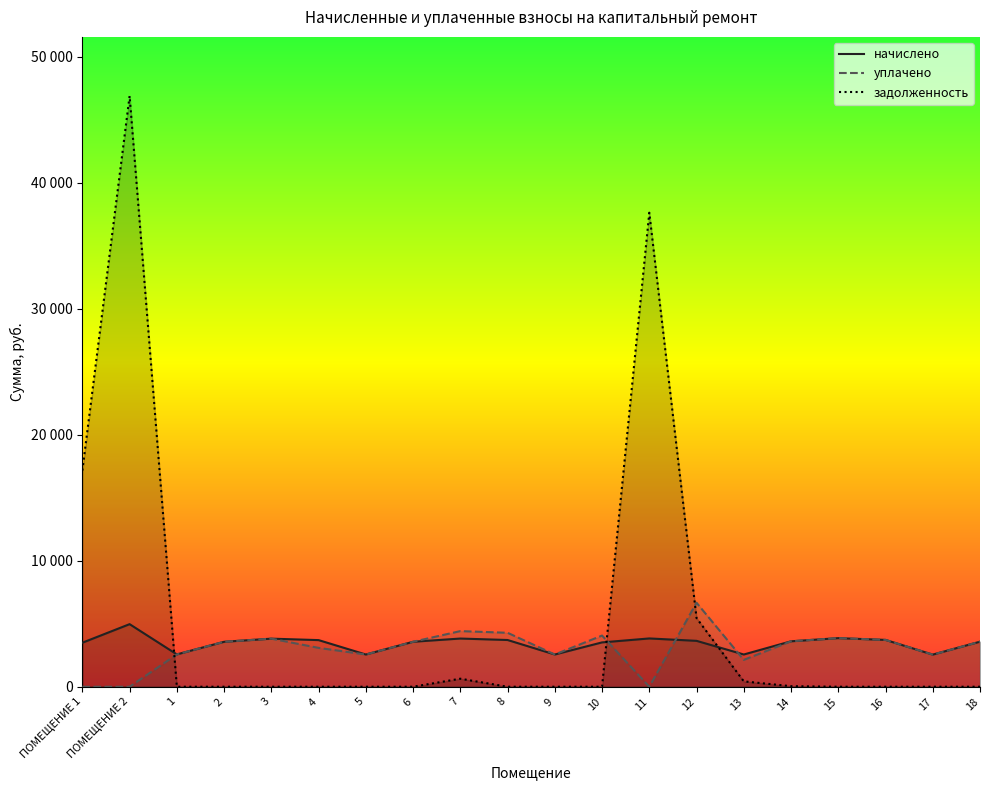

Which series has the largest total across all categories?

задолженность